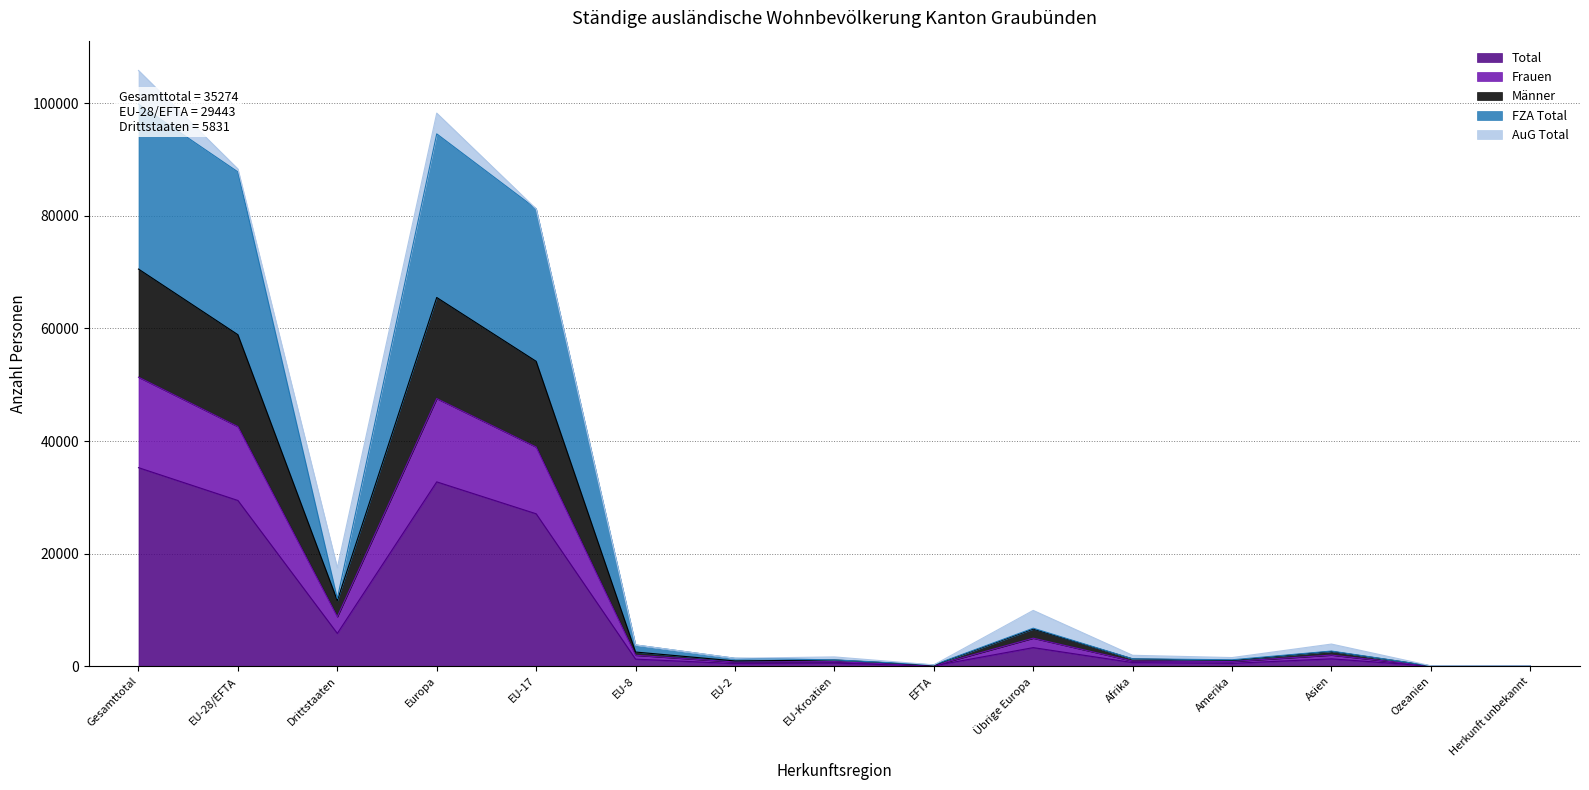

True or false: Total and FZA Total intersect in this chart.

False